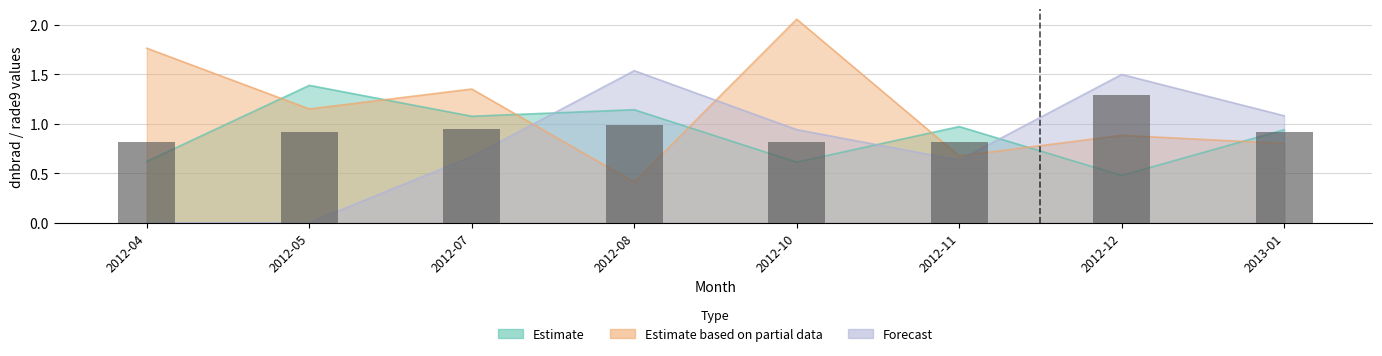

Rank the categories by value from lowest to highest.

2012-04, 2012-10, 2012-11, 2012-05, 2013-01, 2012-07, 2012-08, 2012-12